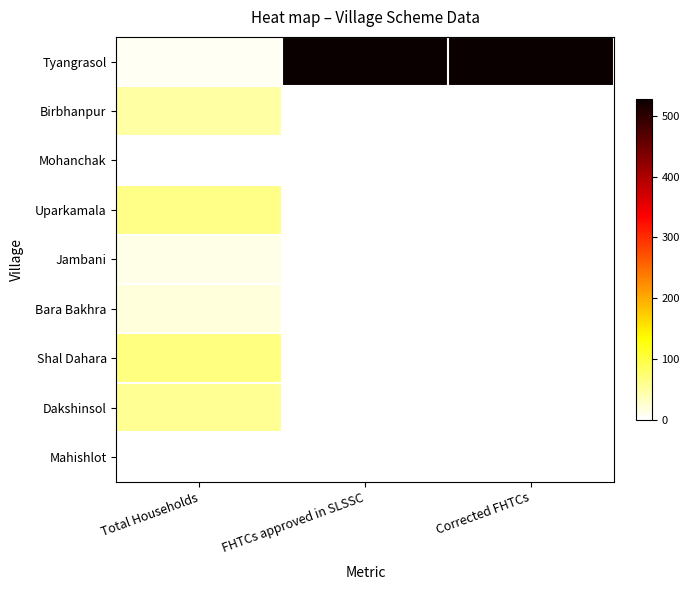

What is the total value across all series at FHTCs approved in SLSSC?

528